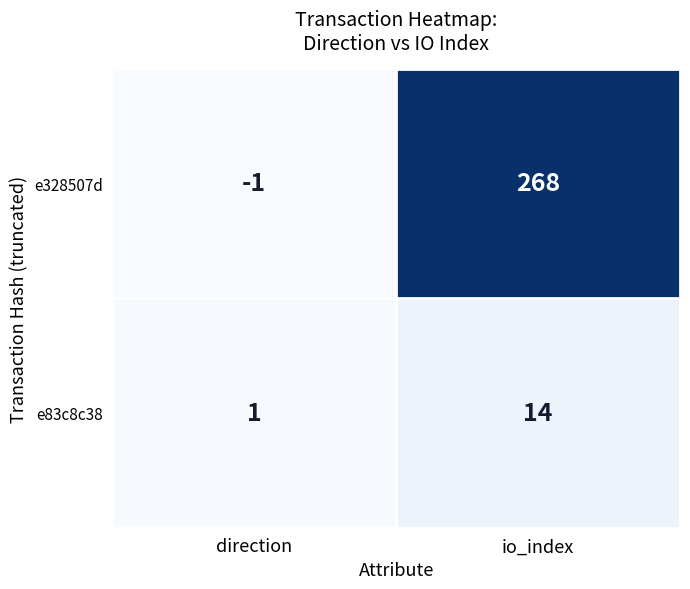

Which series has the largest total across all categories?

e328507d